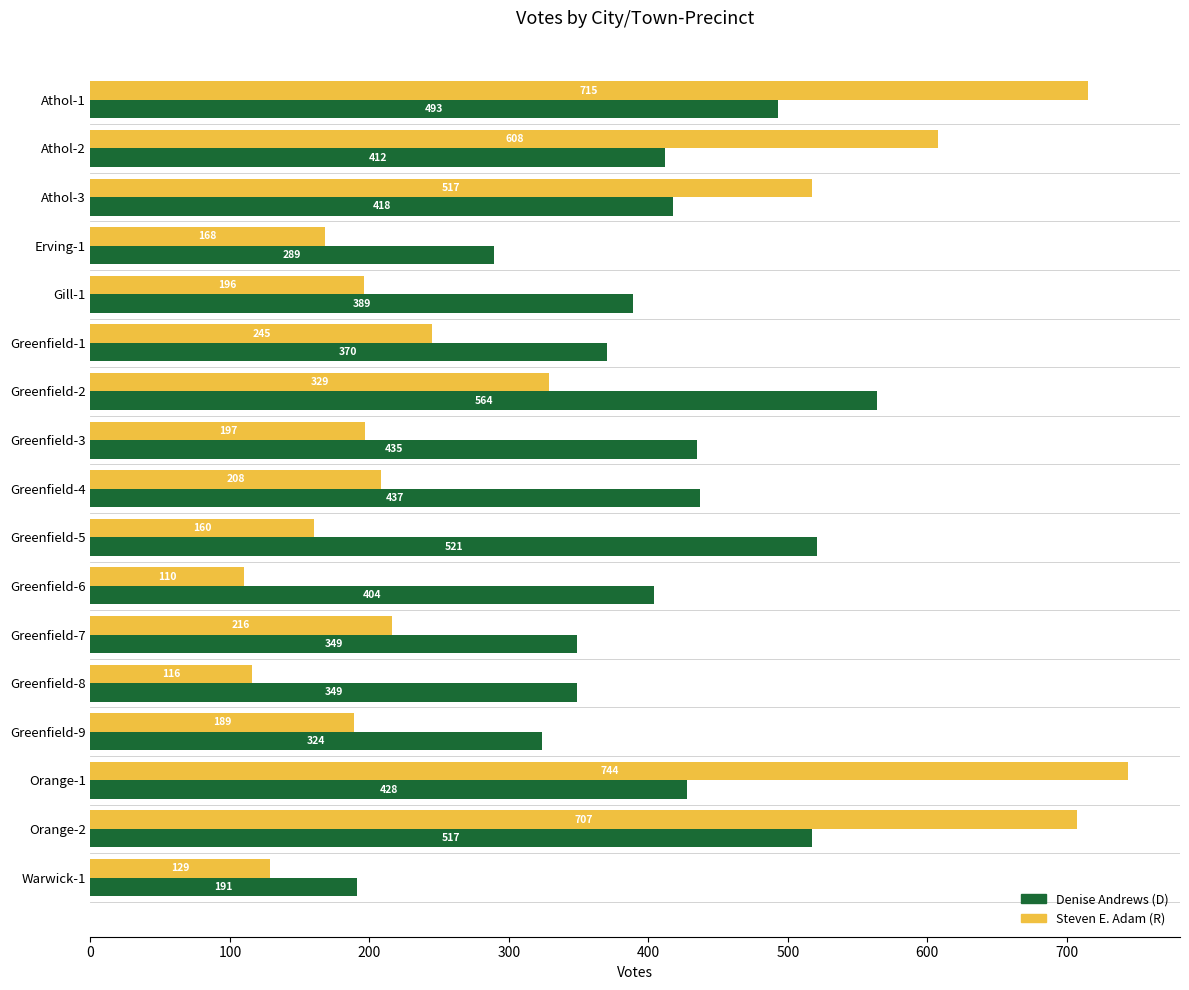

At which category is the sum across all series the highest?

Orange-2